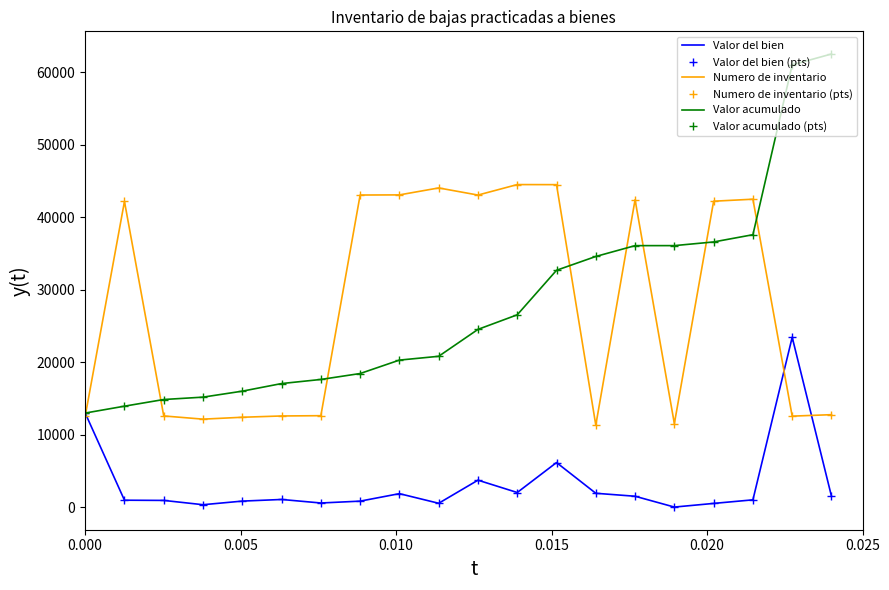

What is the maximum value for Valor del bien (pts)?

23431.2